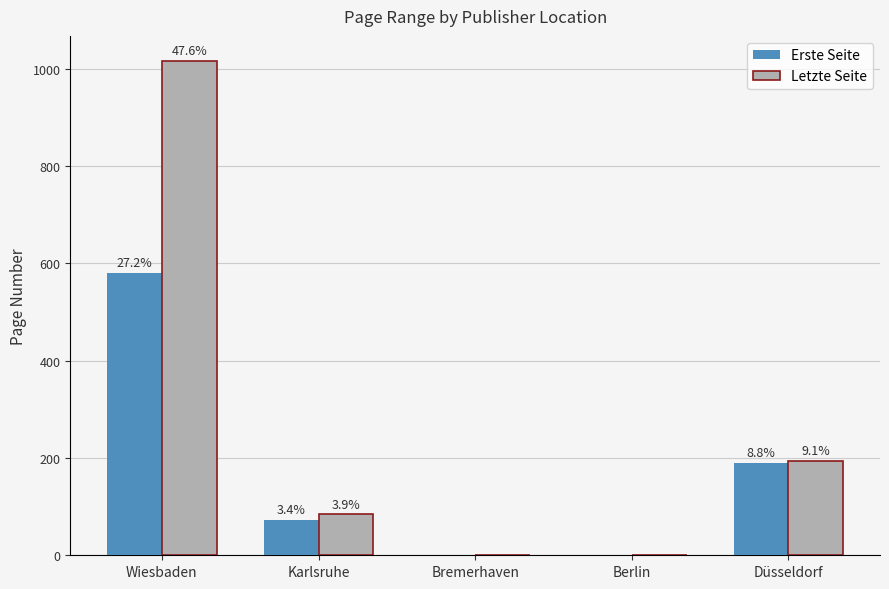

What are all the series names shown in the legend?

Erste Seite, Letzte Seite